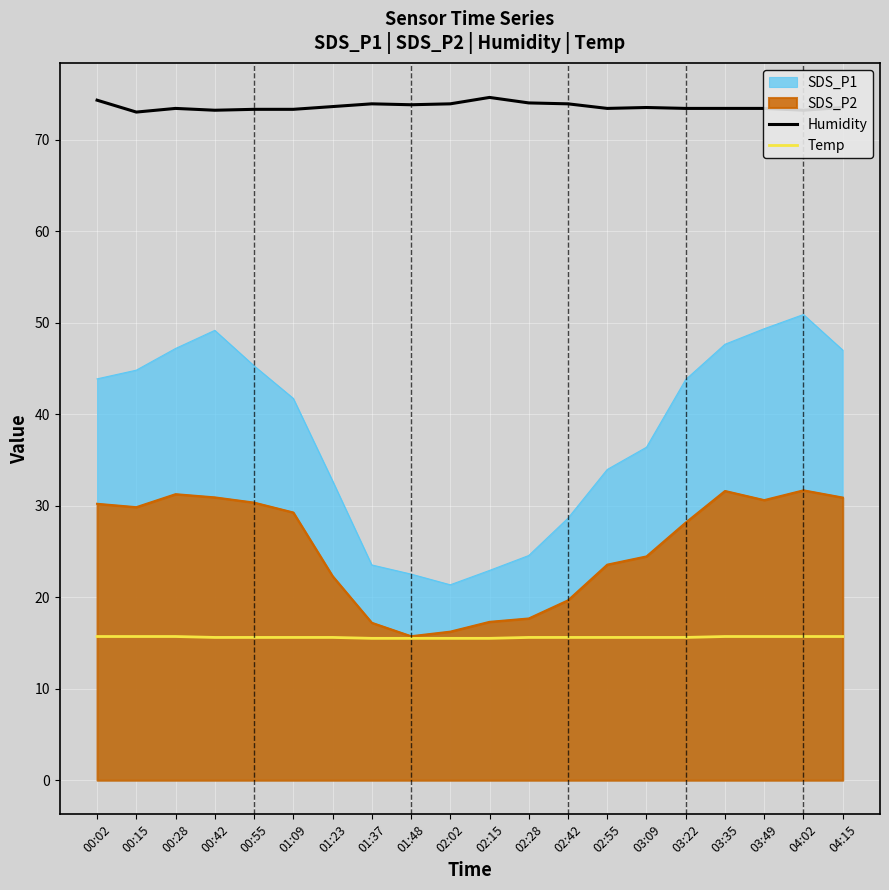

Which series changed the most between 01:37 and 04:15?

SDS_P1